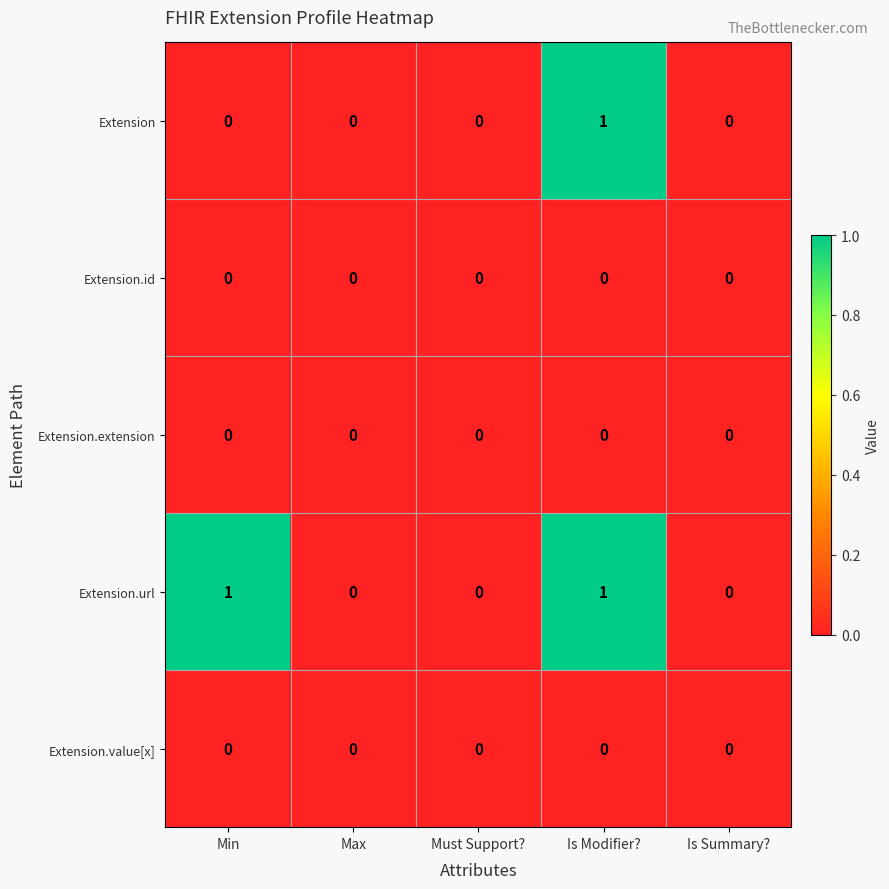

Which series has the largest total across all categories?

Extension.url